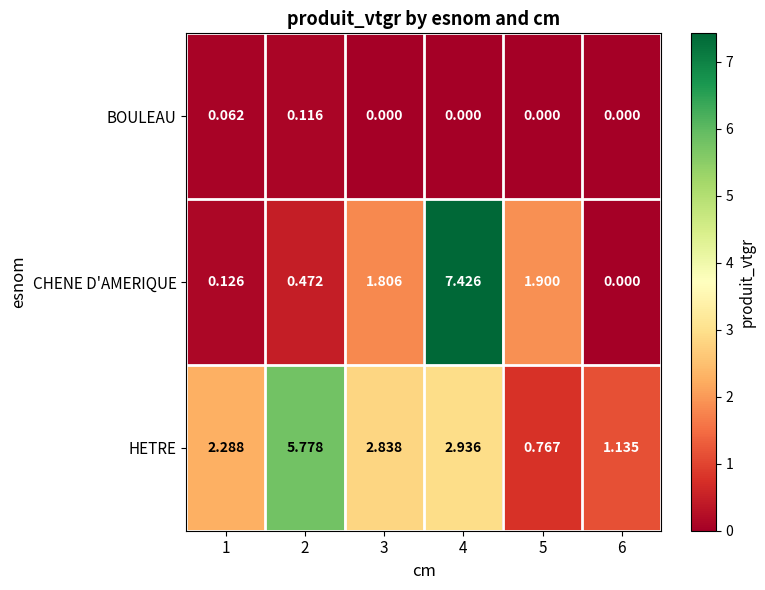

What is the total value across all series at 1?

2.5